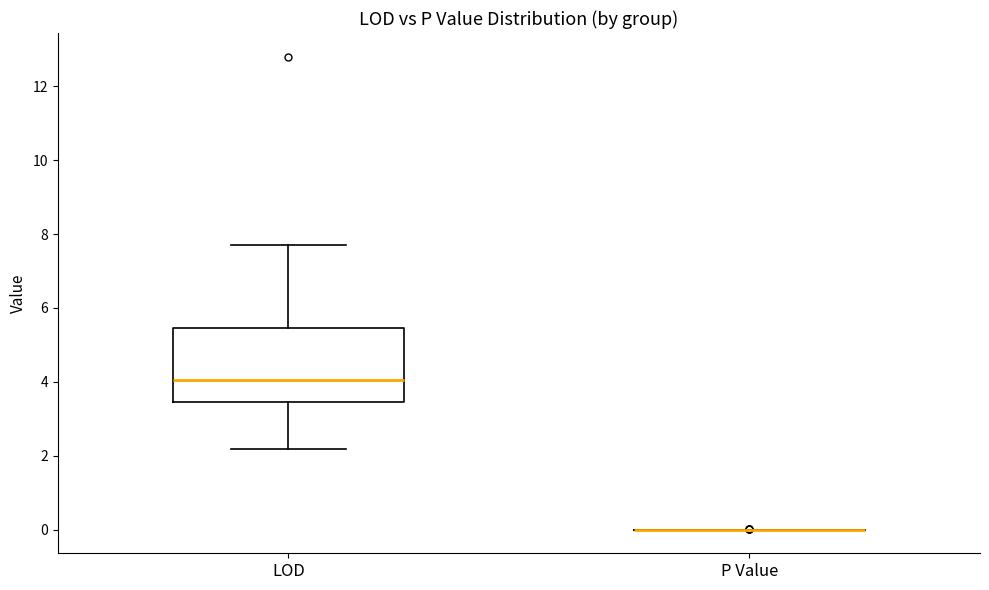

Where does the median line of the box for LOD sit on the y-axis? The values are not printed on the chart, so give them approximately, as read against the axis.

4.0